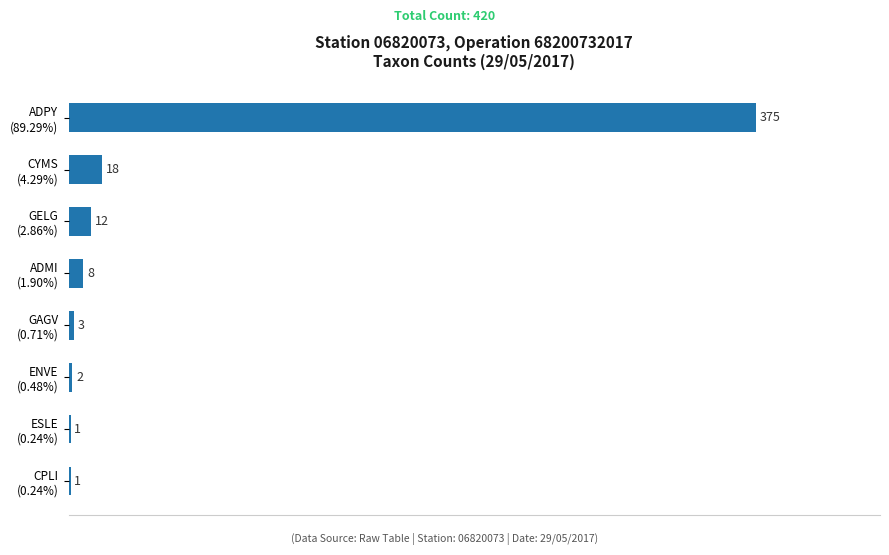

What is the greatest value displayed?

375